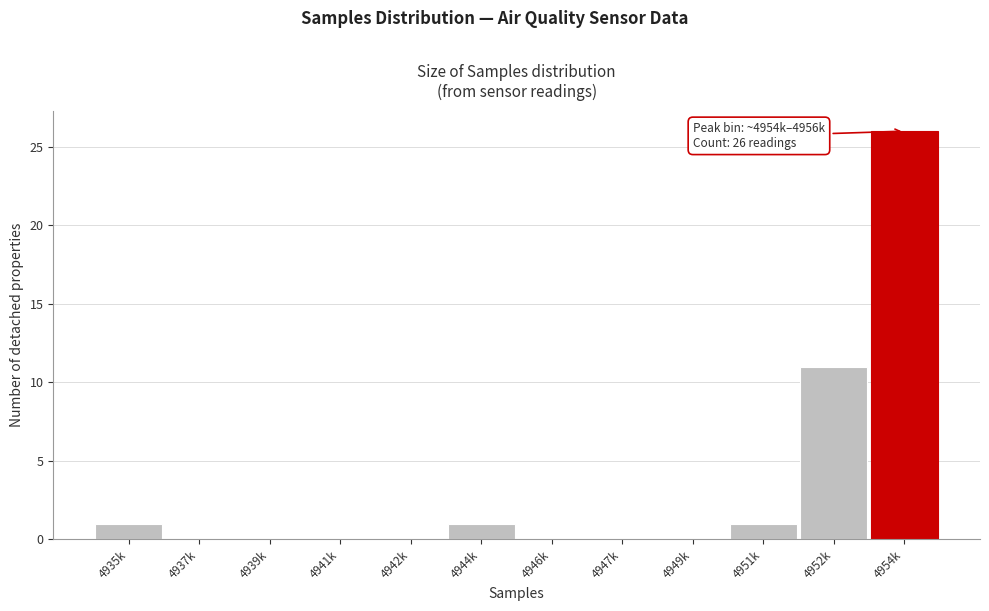

Reading left to right, list all the values displayed in this chart.

4935k=1	4937k=0	4939k=0	4941k=0	4942k=0	4944k=1	4946k=0	4947k=0	4949k=0	4951k=1	4952k=11	4954k=26